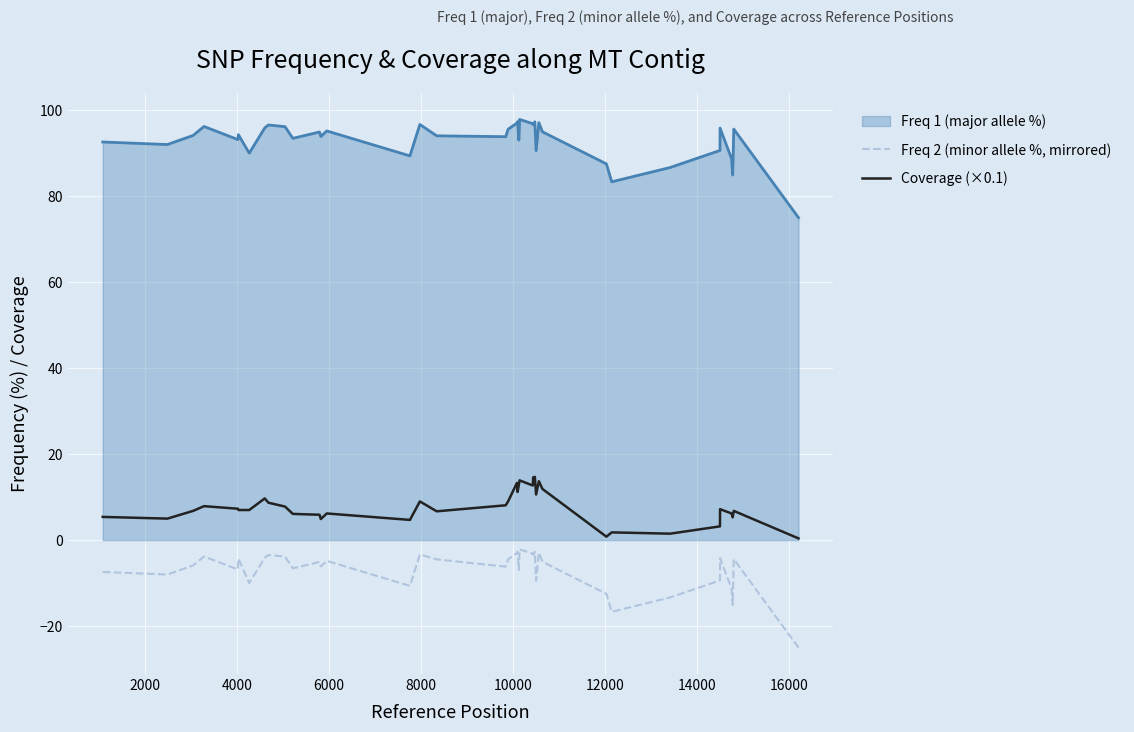

How many distinct data groups are displayed?

3